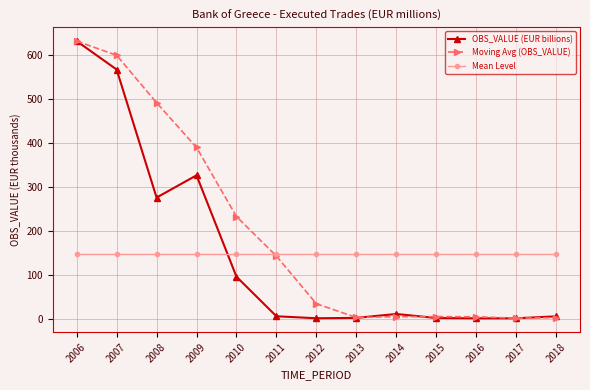

What are all the series names shown in the legend?

OBS_VALUE (EUR billions), Moving Avg (OBS_VALUE), Mean Level